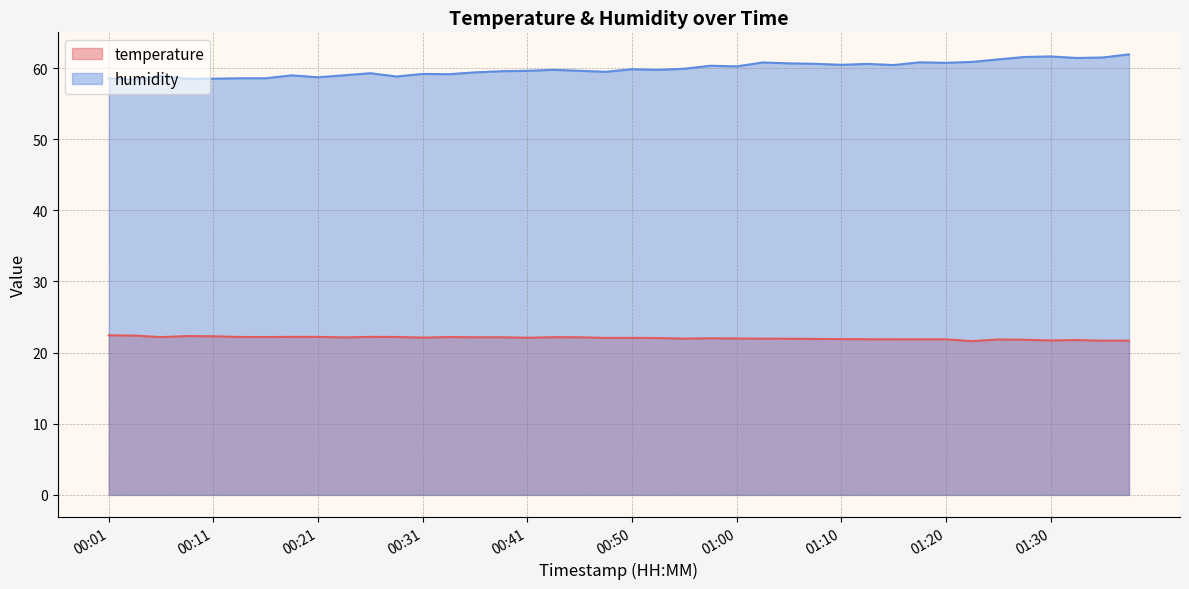

True or false: humidity has a value of 21.2 at 00:48.

False